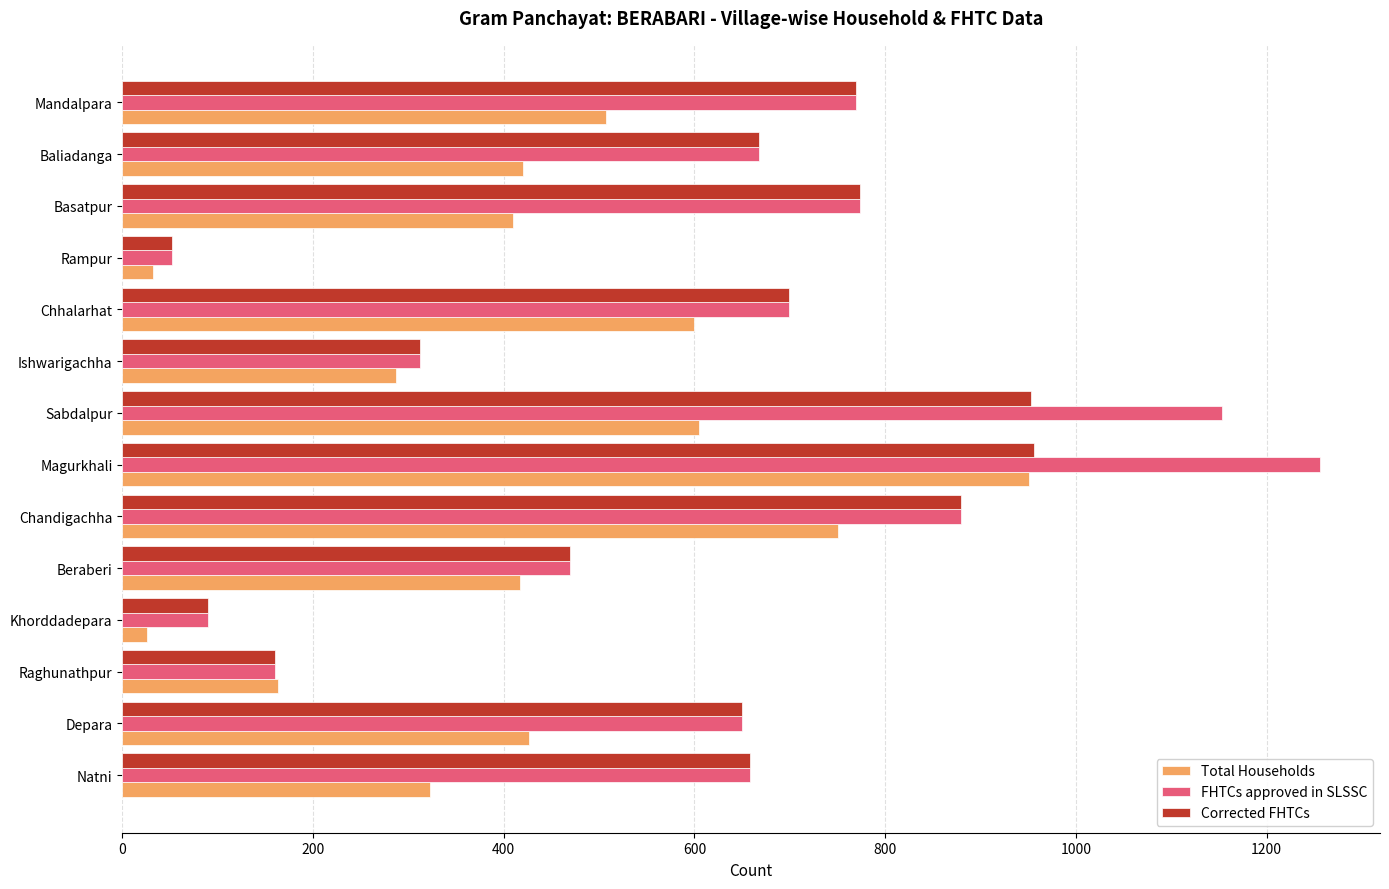

What is the greatest value displayed?

1256